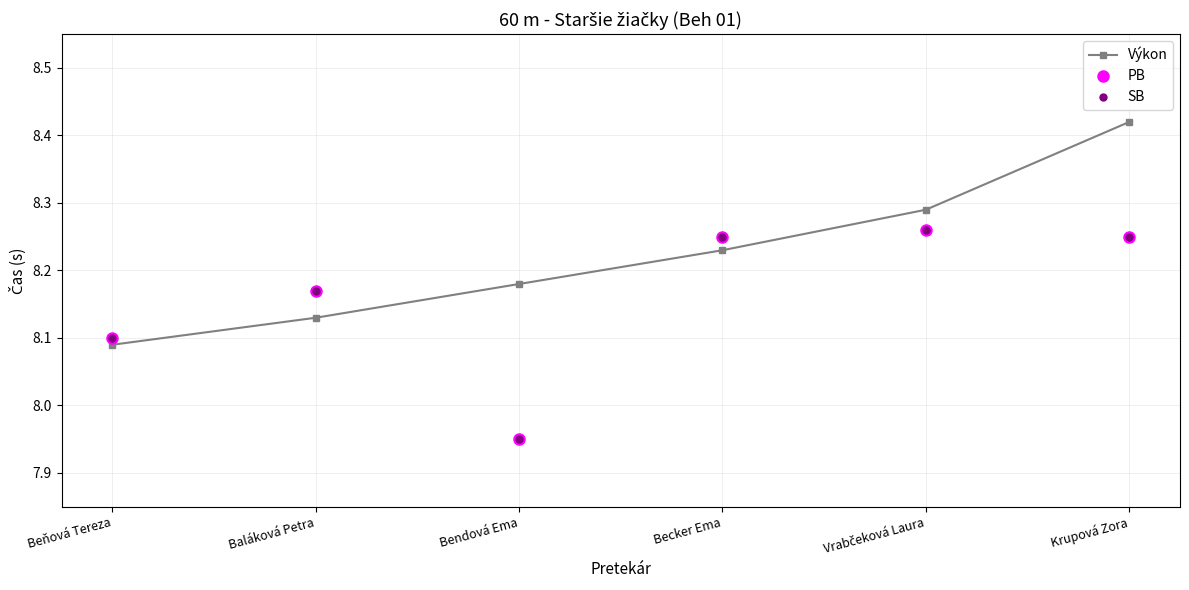

Which has a higher value, Baláková Petra or Beňová Tereza?

Baláková Petra